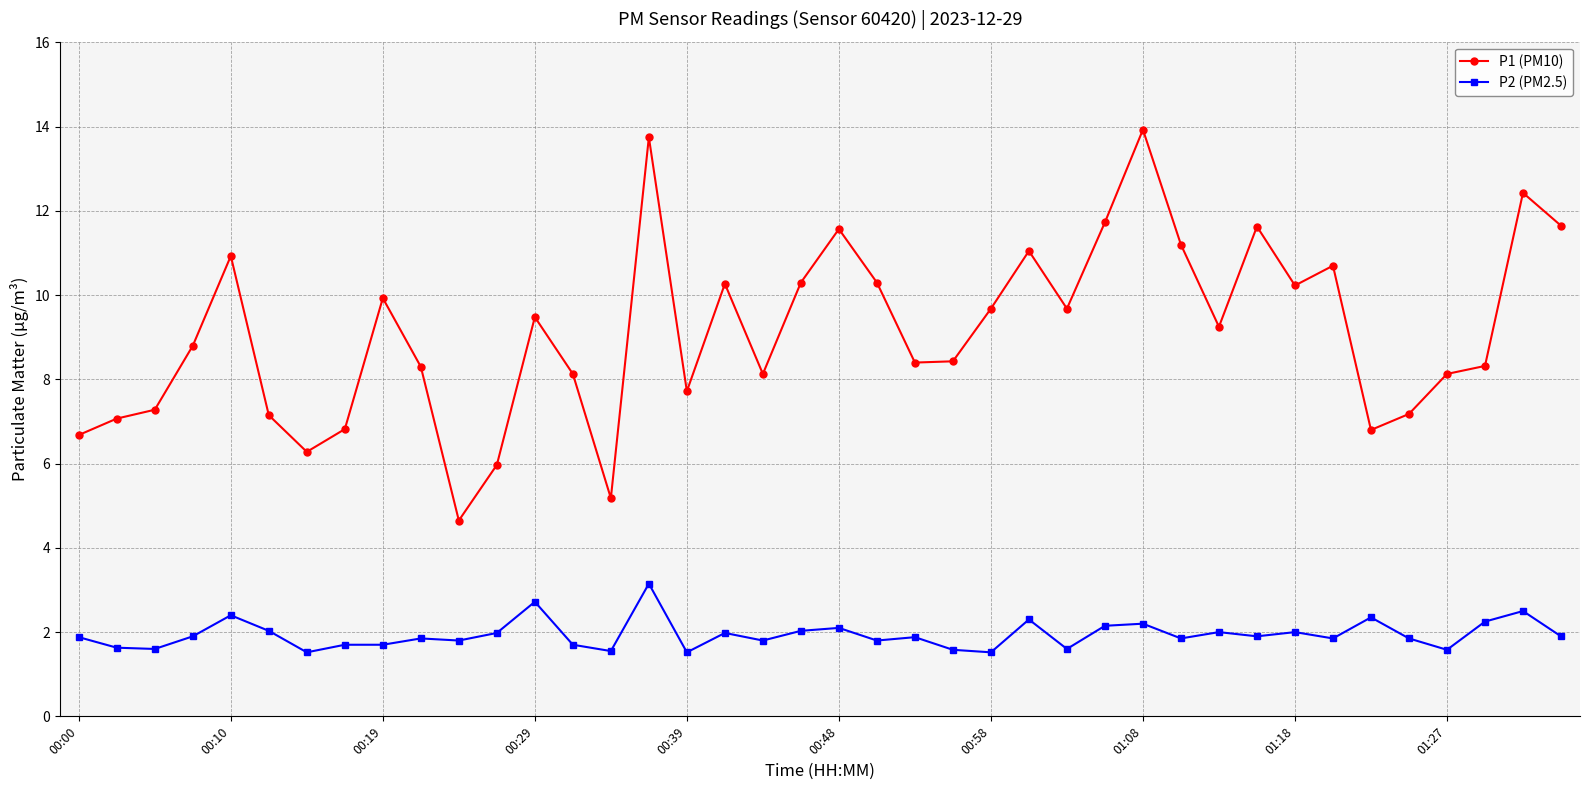

Which series has the widest spread of values?

P1 (PM10)